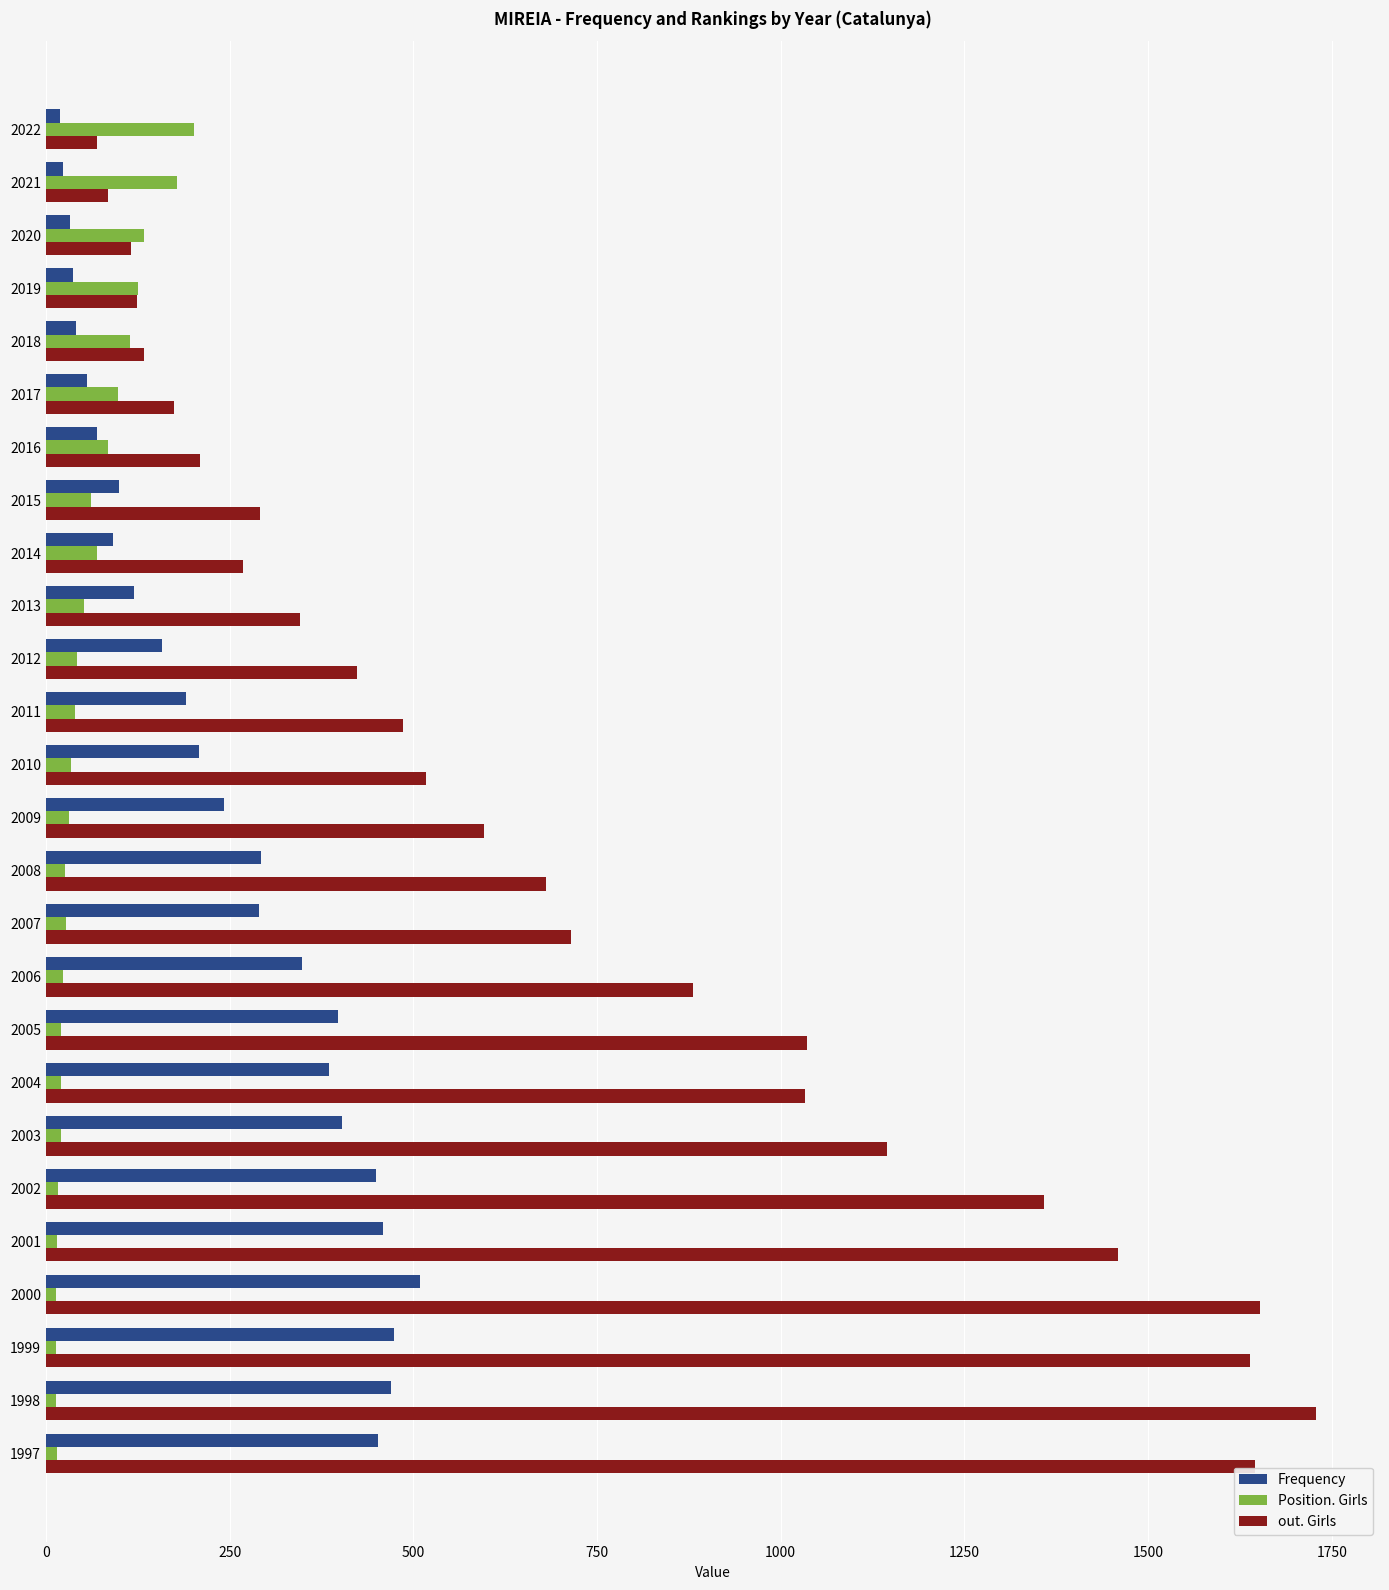

The out. Girls series shows 1358 at 2002. True or false?

True